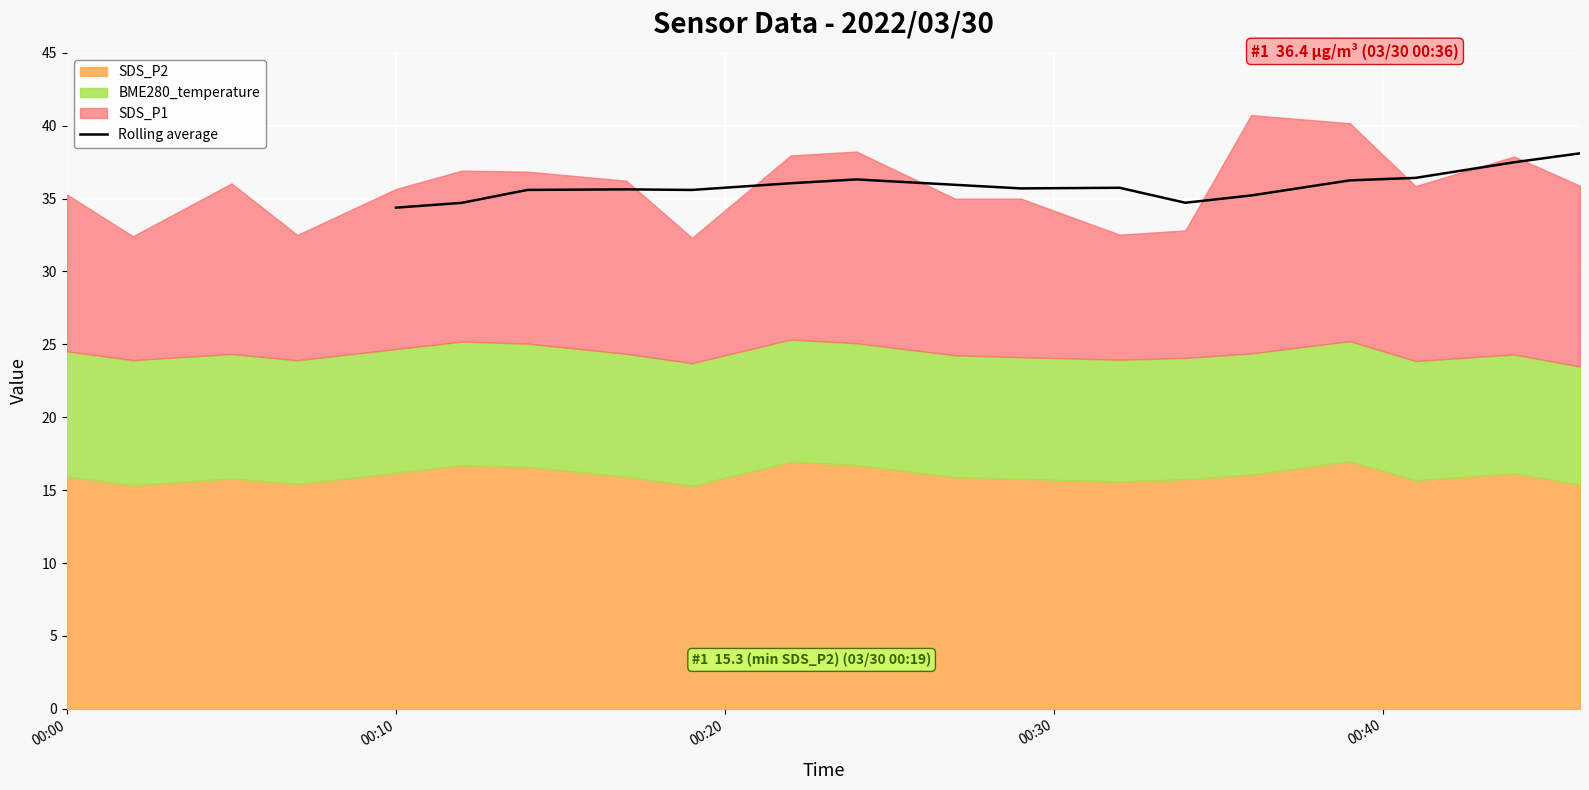

What is the maximum value for Rolling average?

38.1